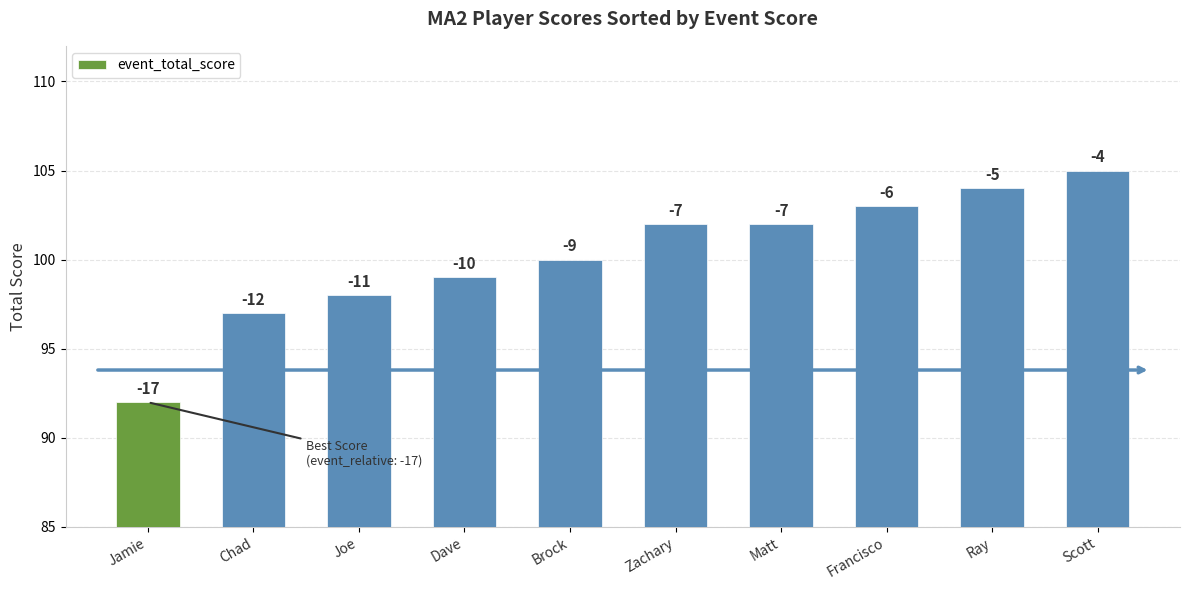

Is it true that the value at Joe is 169?

False